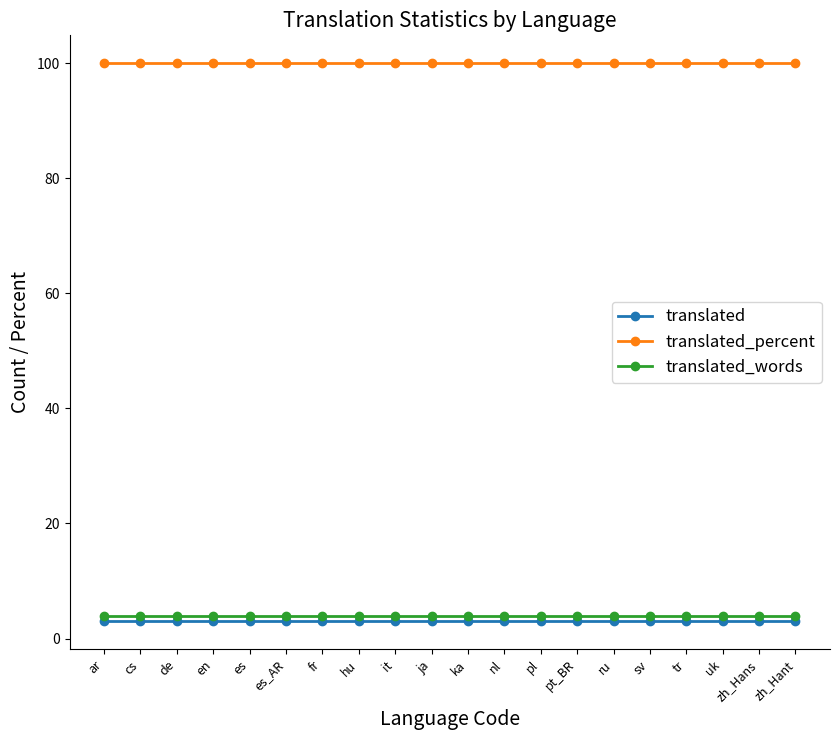

Does the chart display data point markers on the line(s)?

Yes